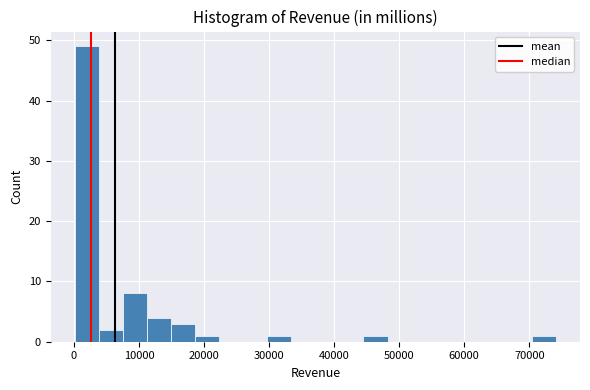

Read against the x-axis, roughly where is the centre of the tallest bar?

2000